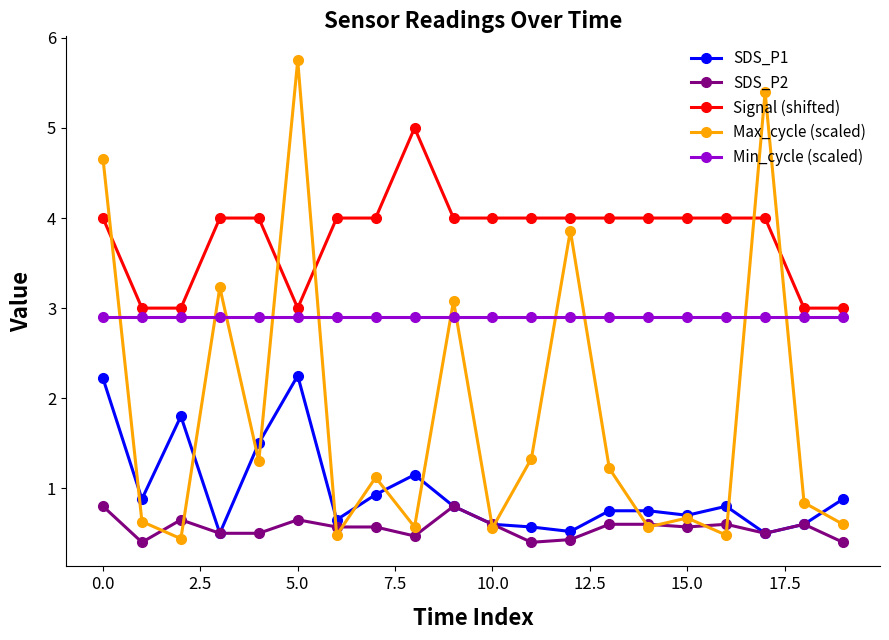

What is the difference between the maximum and second lowest values in the Max_cycle (scaled) series?

5.3